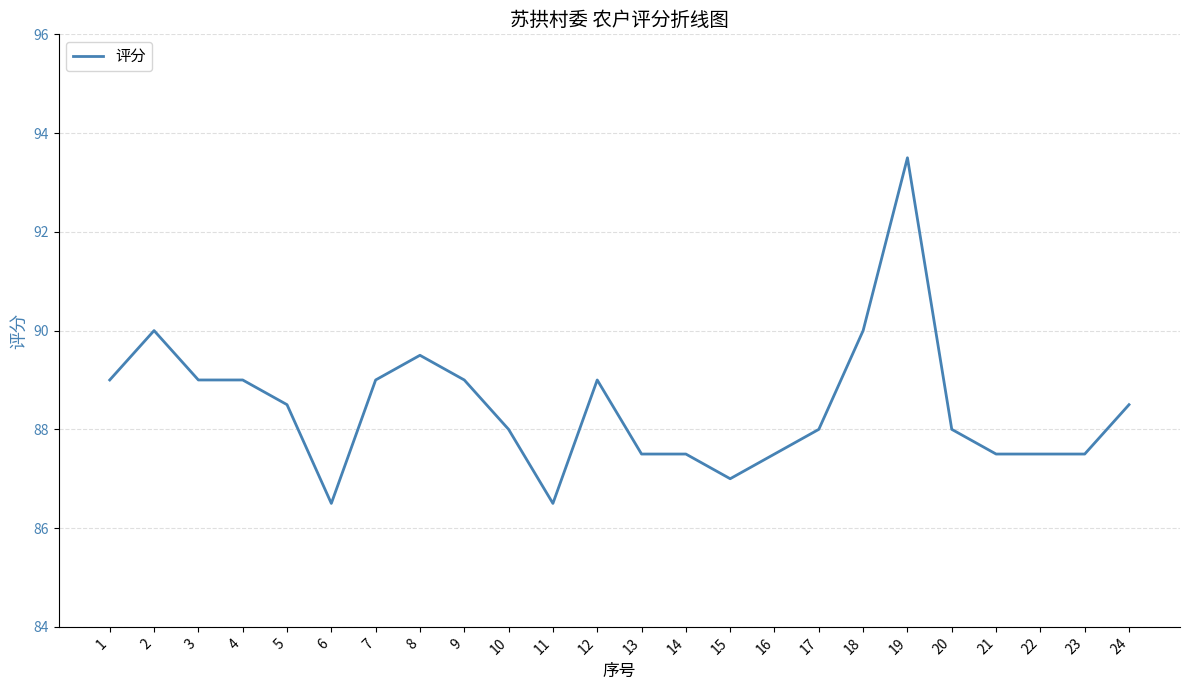

What is the difference between the second highest and minimum values?

3.5